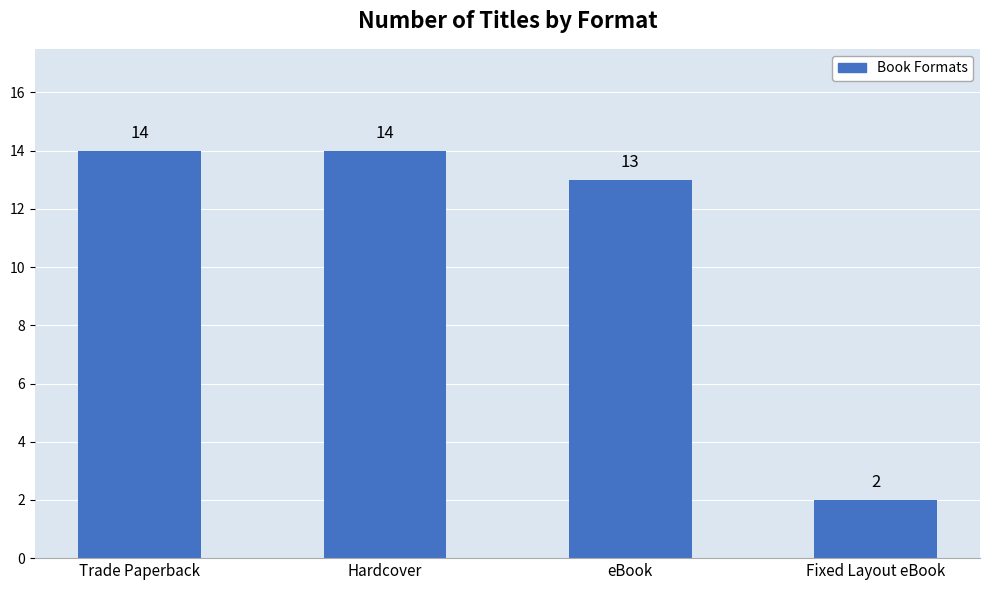

What is the greatest value displayed?

14